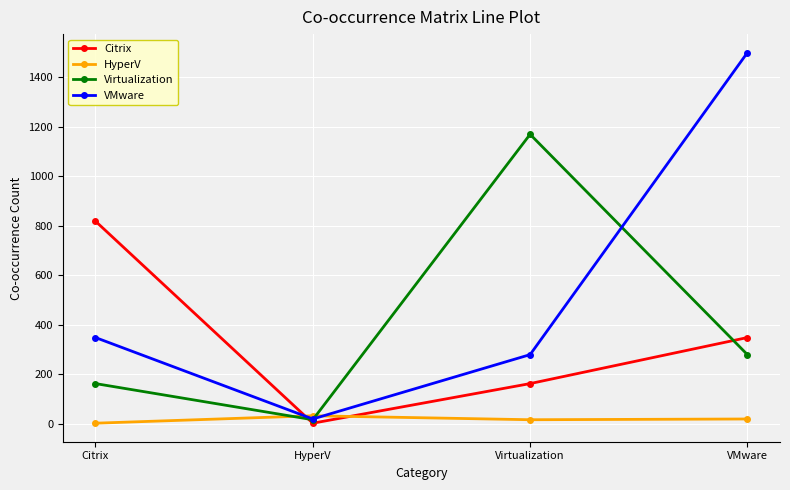

Is it true that Virtualization equals 102 at VMware?

False